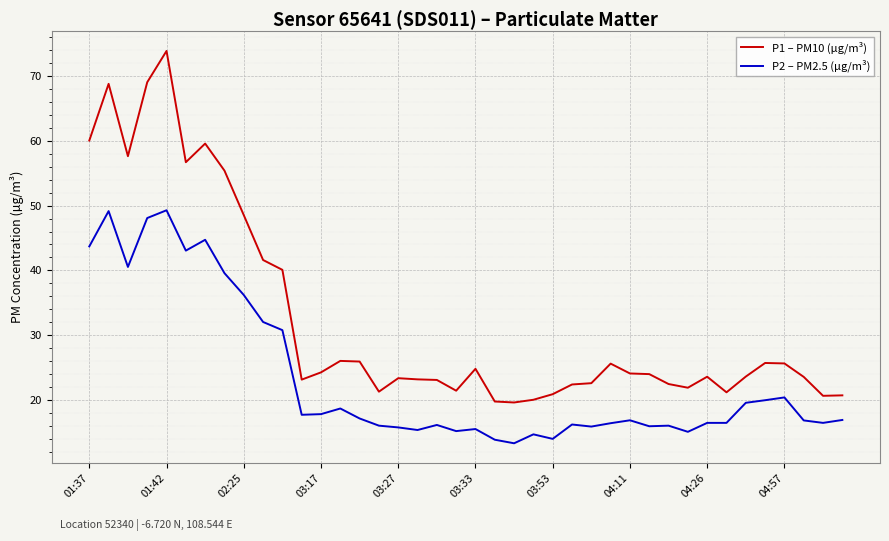

Which series has the largest total across all categories?

P1 – PM10 (µg/m³)